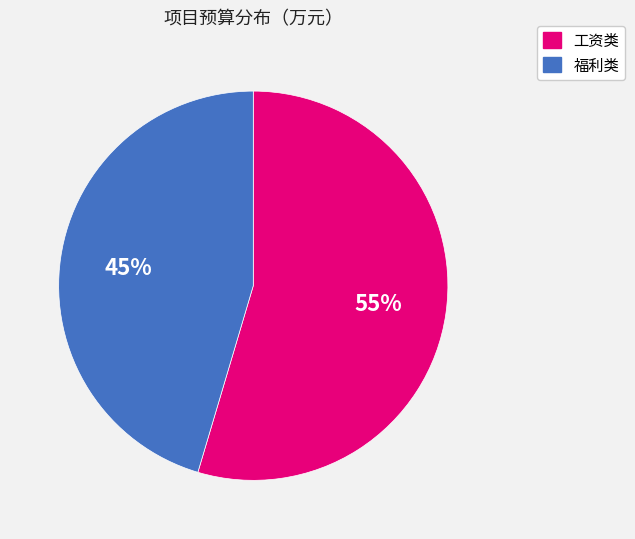

Does any single category account for the majority?

Yes